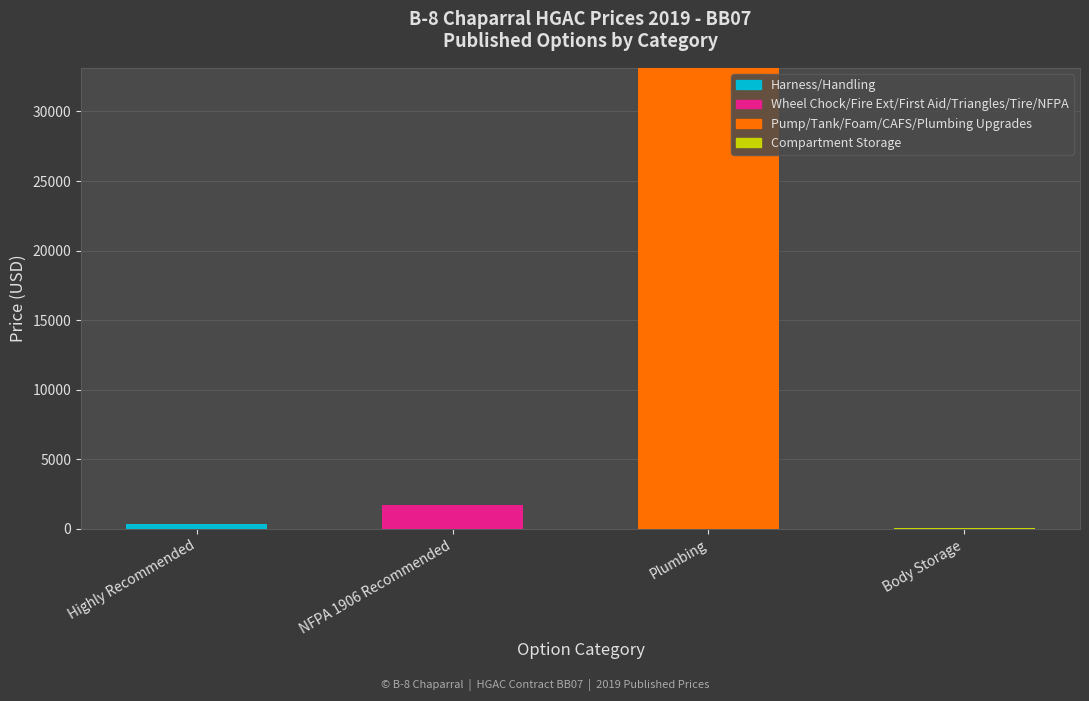

What is the total value across all series at Plumbing?

33136